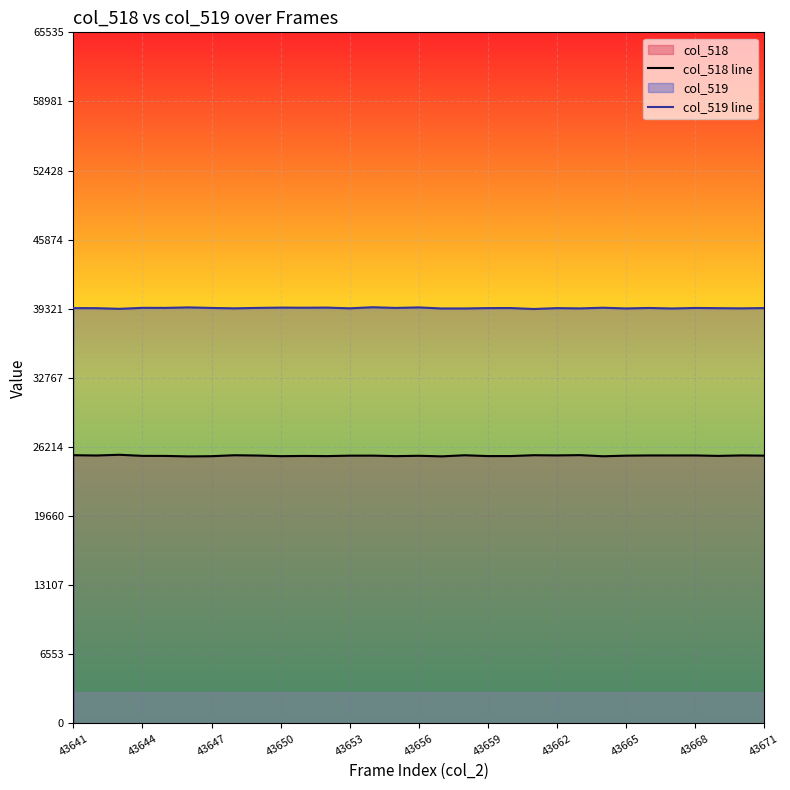

Where is col_519 line nearest to the value 39386?

43641